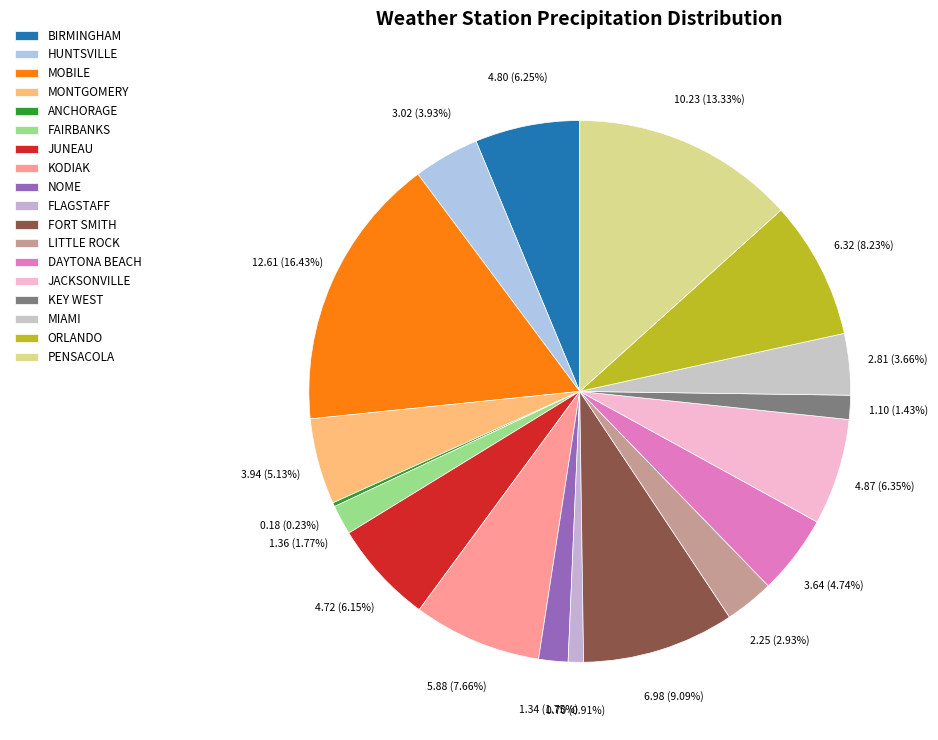

Count the number of slices in the pie.

18